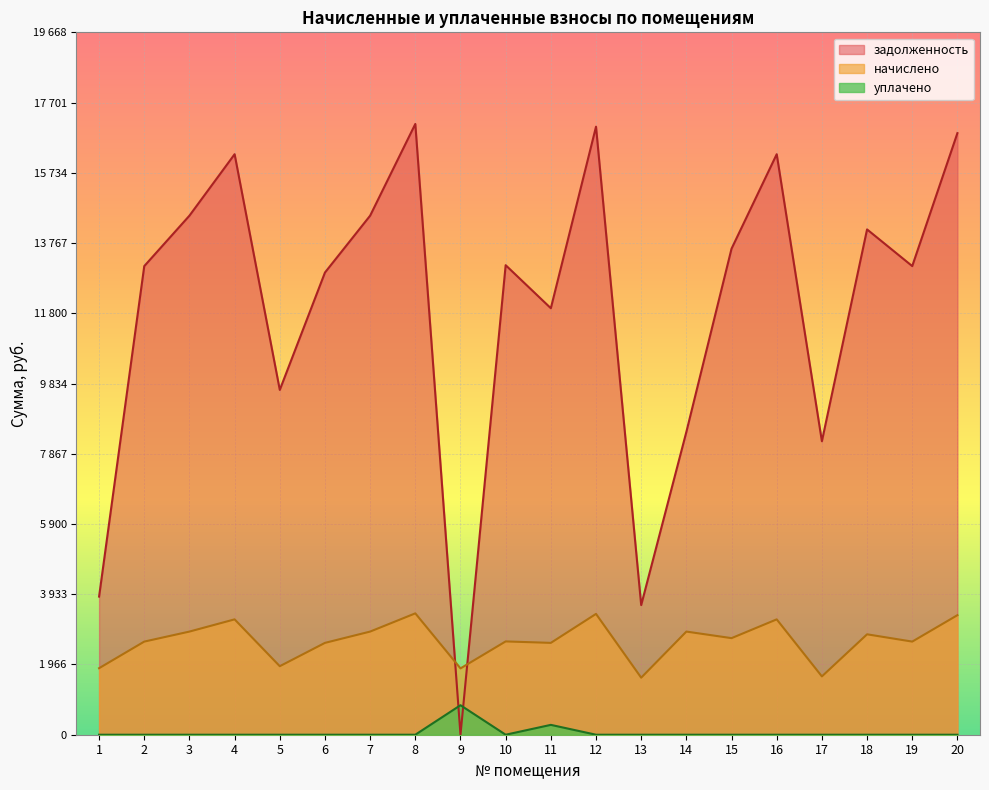

Between 9 and 16, which series saw the biggest shift?

задолженность